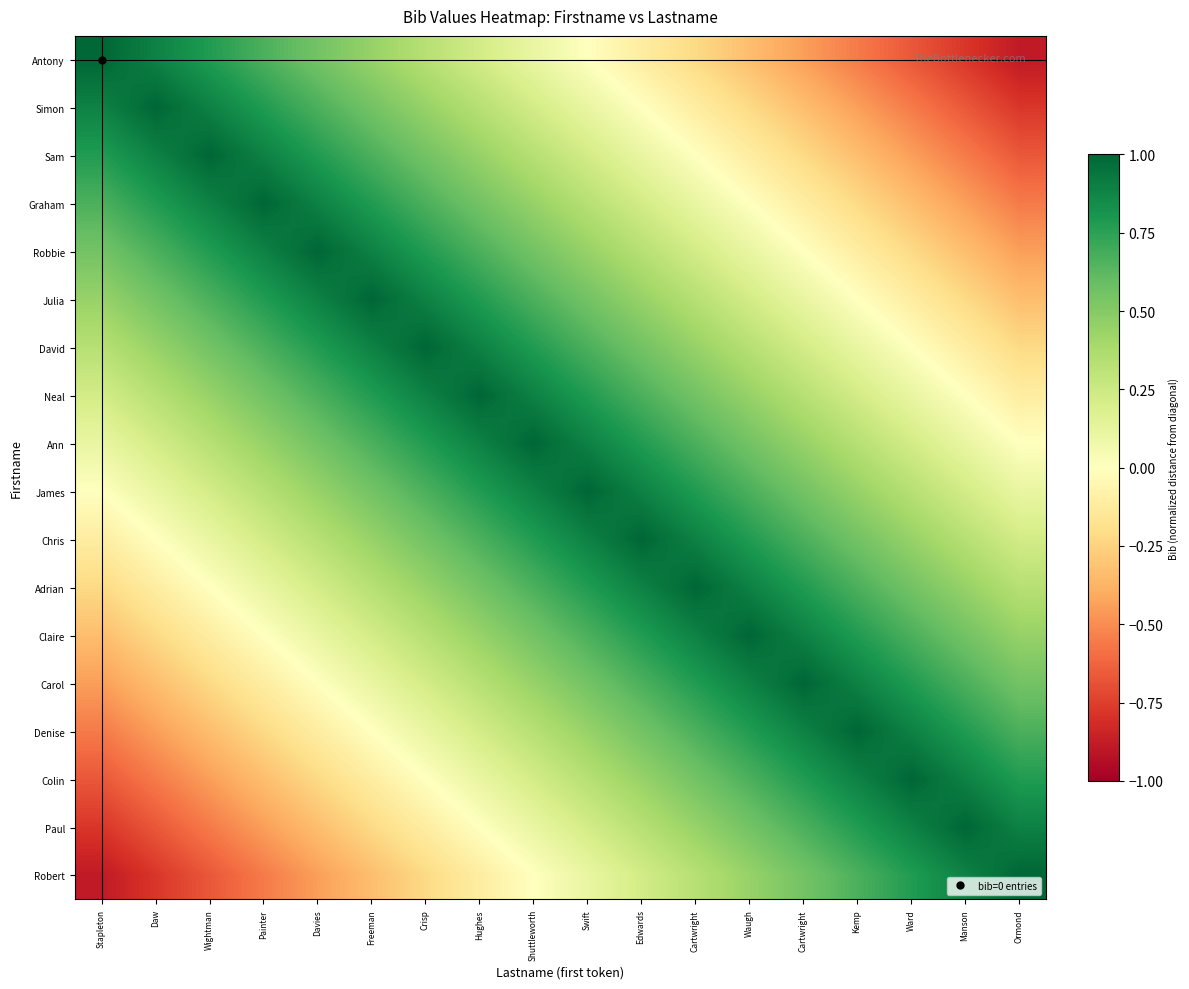

What is the spread (max minus min) of values at Ormond?

1.9